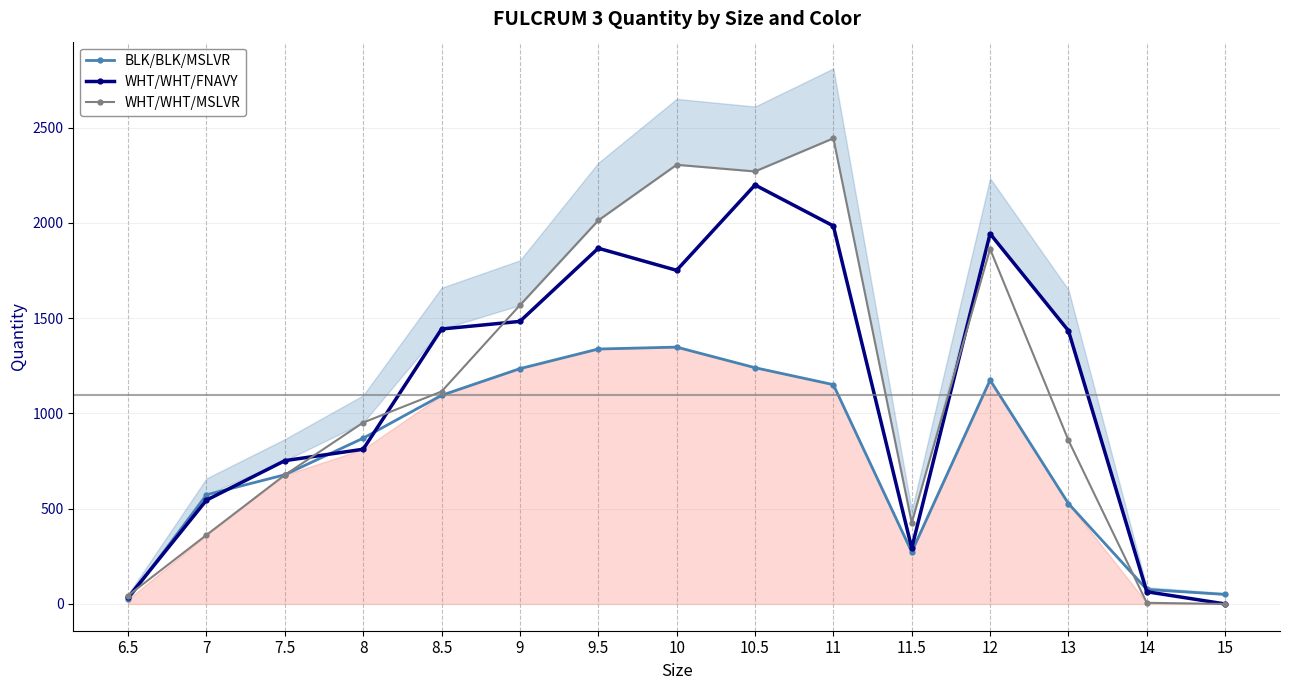

True or false: BLK/BLK/MSLVR has more than 0 interior local peaks.

True